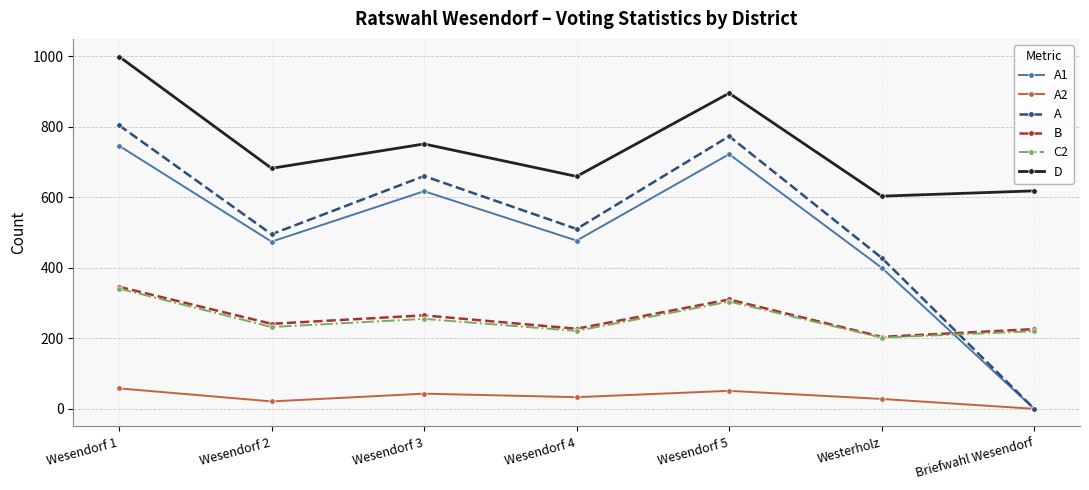

What is the difference between the second highest and second lowest values in the D series?

277